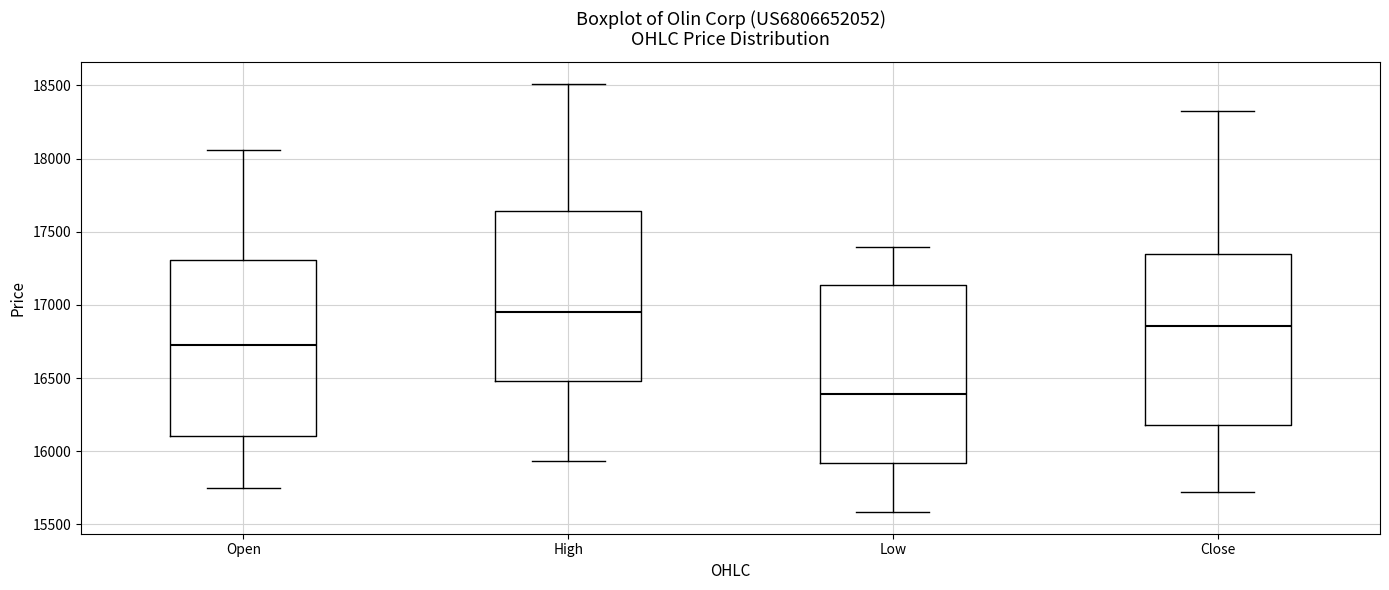

Reading left to right, transcribe this box plot: for each box, give where its median line is, the range the box spans, and where its two whiskers end, as read against the y-axis. The values are not printed on the chart, so give them approximately, as read against the axis.

Open: median 16750, box 16100 to 17300, whiskers 15750 to 18050
High: median 16950, box 16500 to 17650, whiskers 15950 to 18500
Low: median 16400, box 15900 to 17150, whiskers 15600 to 17400
Close: median 16850, box 16200 to 17350, whiskers 15700 to 18300